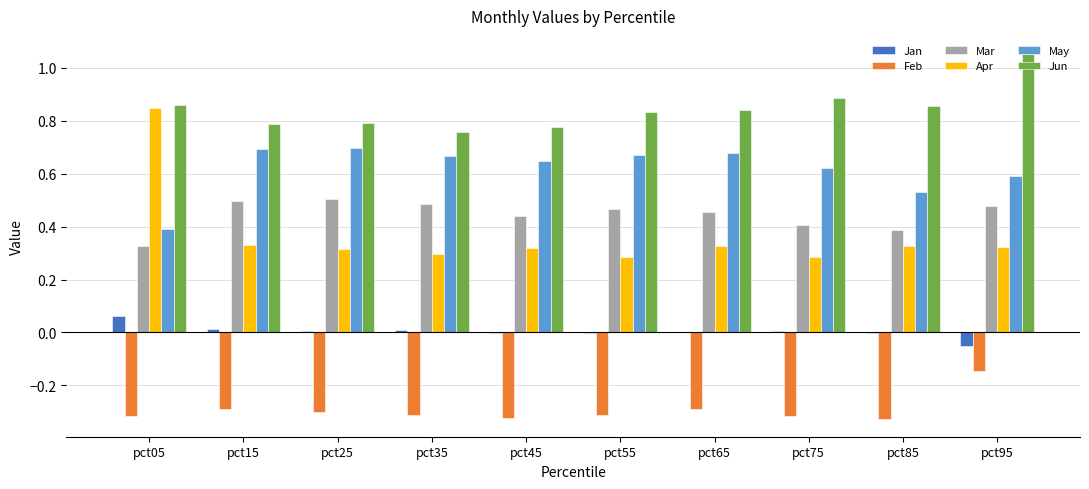

Does the chart contain stacked bars?

No